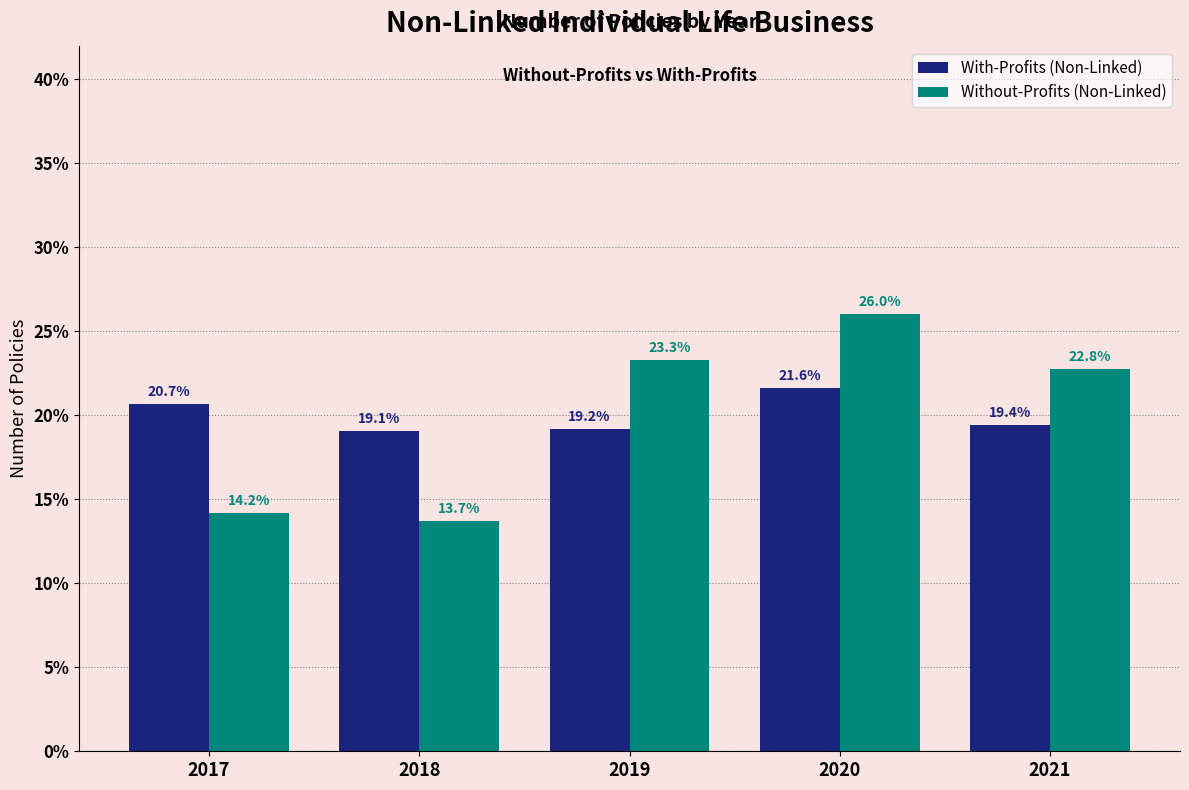

Reading left to right, what are all the values shown in this chart?

With-Profits (Non-Linked): 20.7	19.1	19.2	21.6	19.4
Without-Profits (Non-Linked): 14.2	13.7	23.3	26.0	22.8